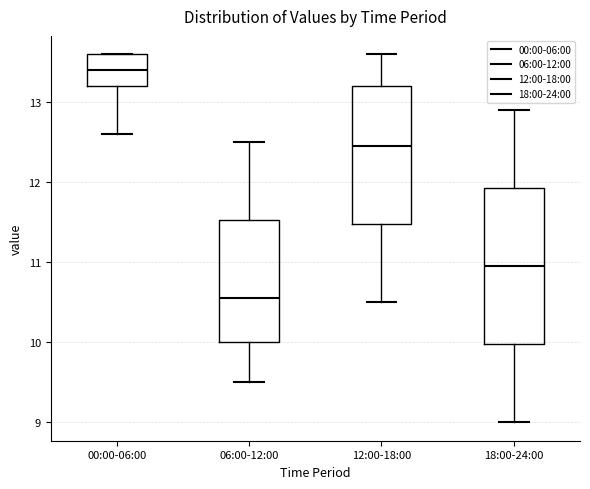

Where does the median line of the box for 06:00-12:00 sit on the y-axis? The values are not printed on the chart, so give them approximately, as read against the axis.

10.6